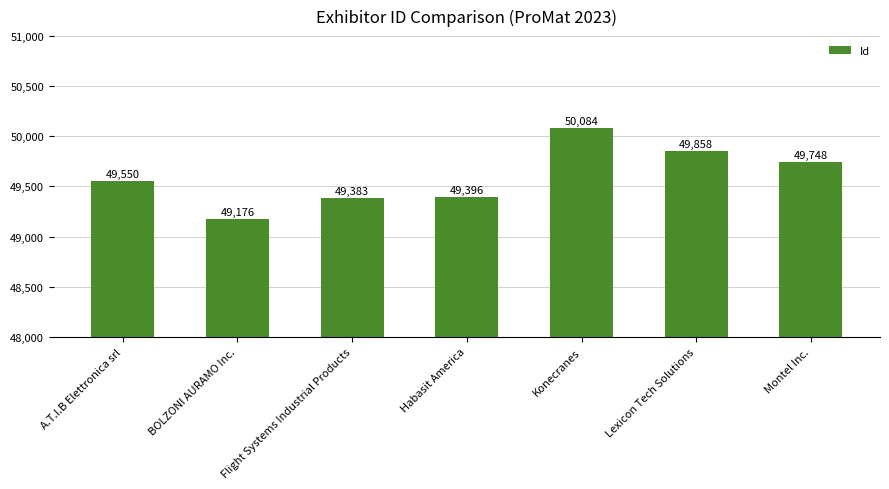

Rank the categories by value from highest to lowest.

Konecranes, Lexicon Tech Solutions, Montel Inc., A.T.I.B Elettronica srl, Habasit America, Flight Systems Industrial Products, BOLZONI AURAMO Inc.